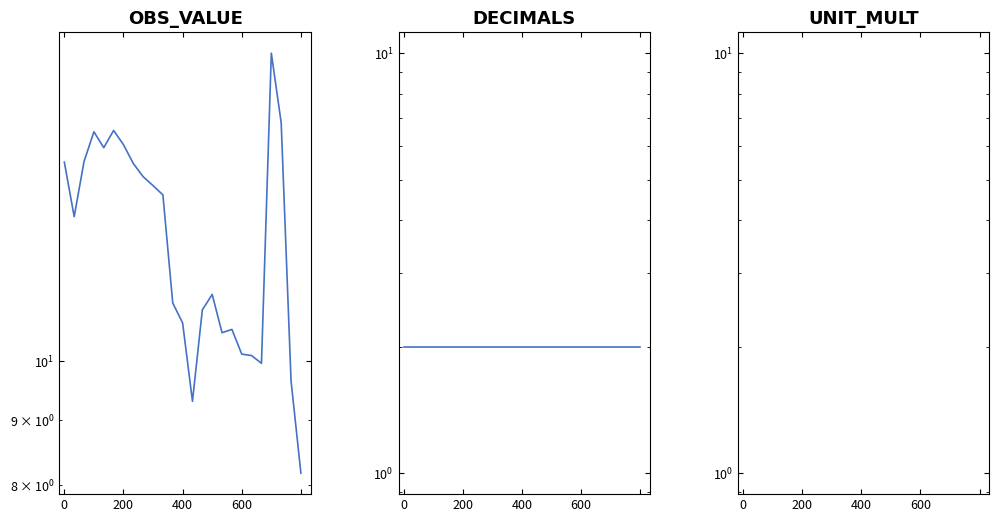

How many lines are shown in the chart?

3